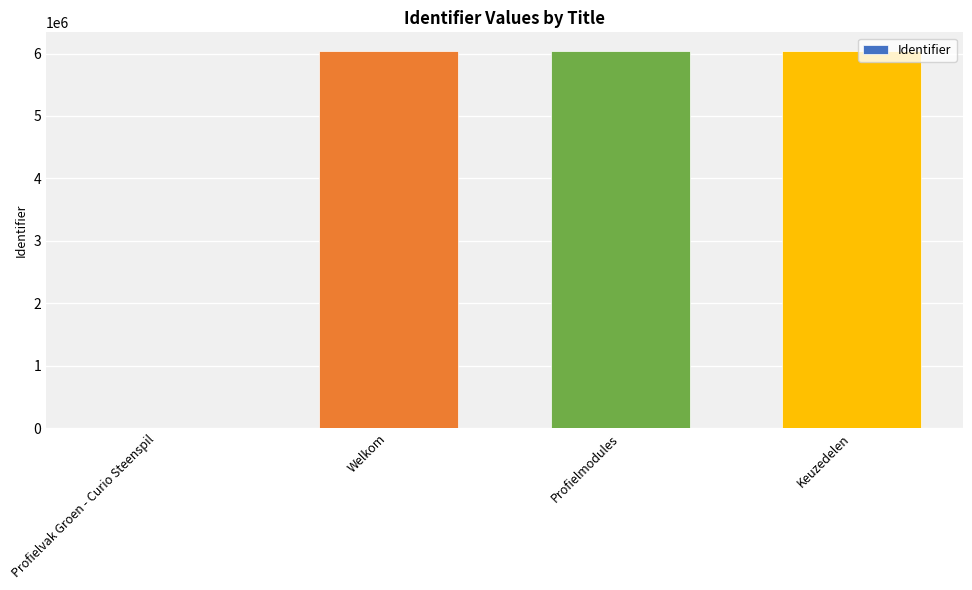

What is the maximum value shown in the chart?

6038428